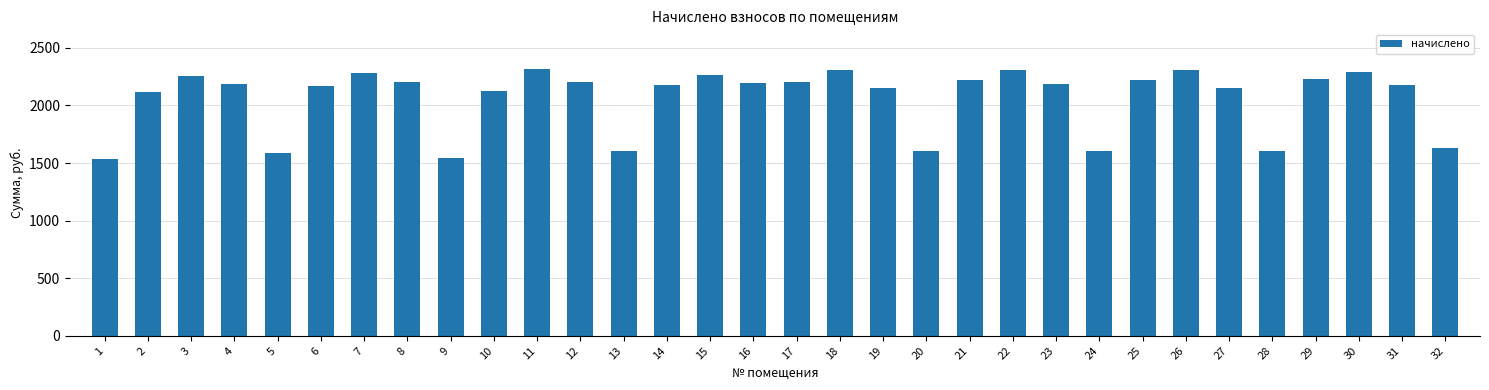

Between 10 and 23, which is larger?

23